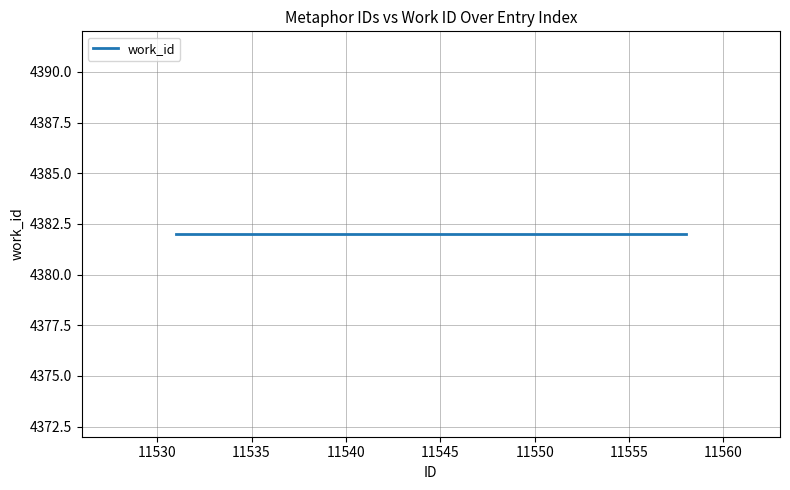

True or false: id and work_id intersect in this chart.

False